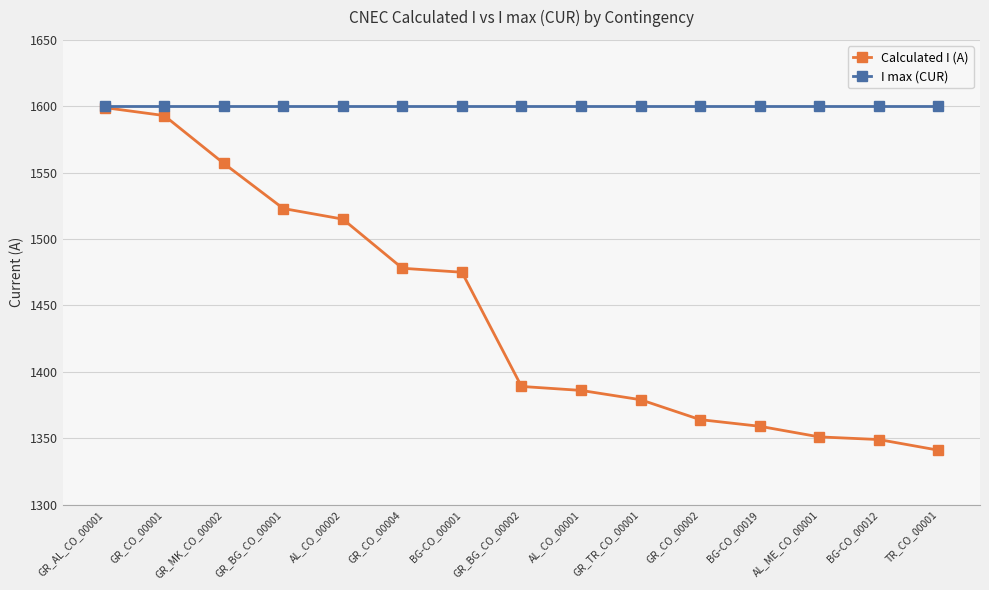

The Calculated I (A) series shows 2231 at AL_CO_00002. True or false?

False